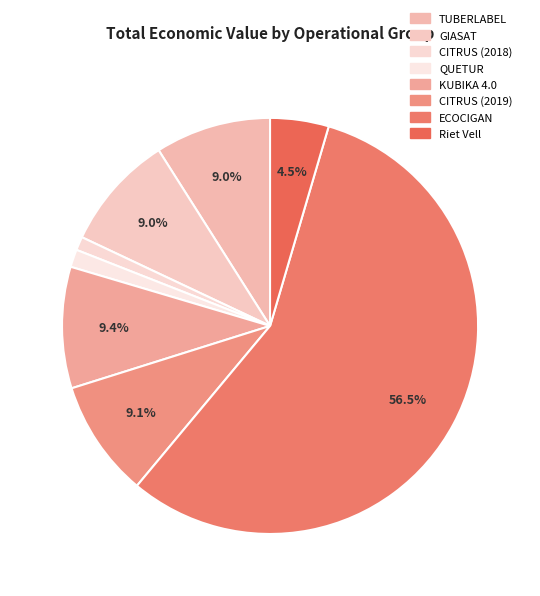

Rank the categories by value from highest to lowest.

ECOCIGAN, KUBIKA 4.0, CITRUS (2019), TUBERLABEL, GIASAT, Riet Vell, QUETUR, CITRUS (2018)